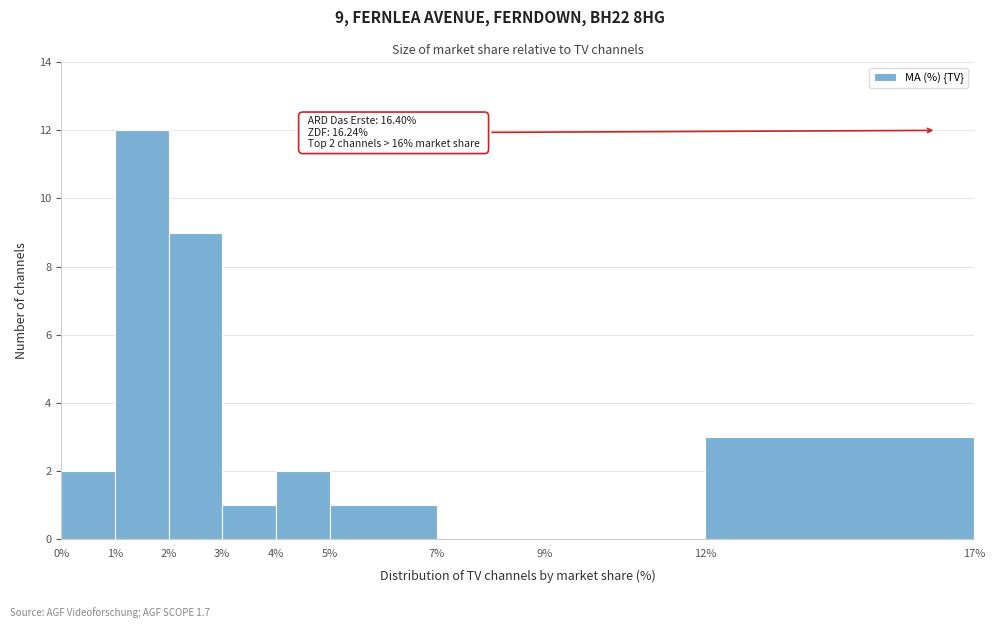

Which range on the x-axis has the tallest bar?

1% to 2%